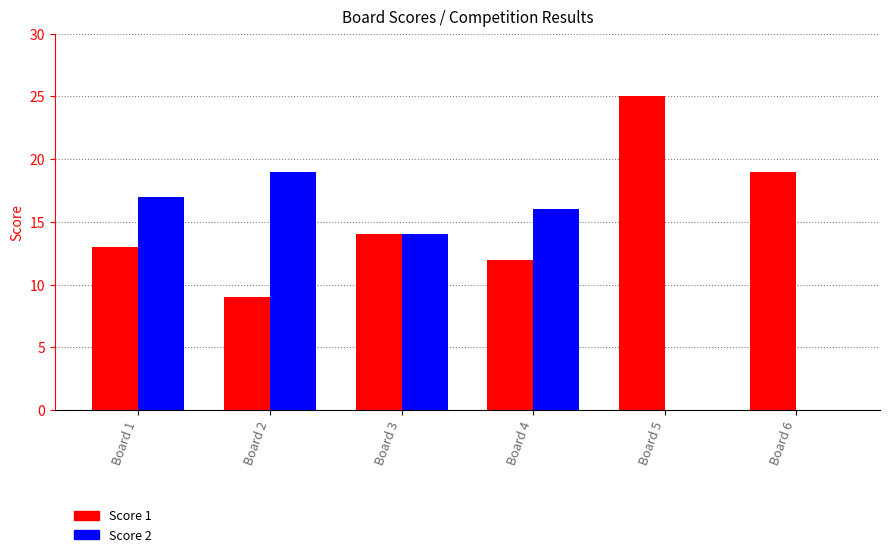

Reading left to right, transcribe all the data shown in this chart.

Score 1: 13	9	14	12	25	19
Score 2: 17	19	14	16	0	0